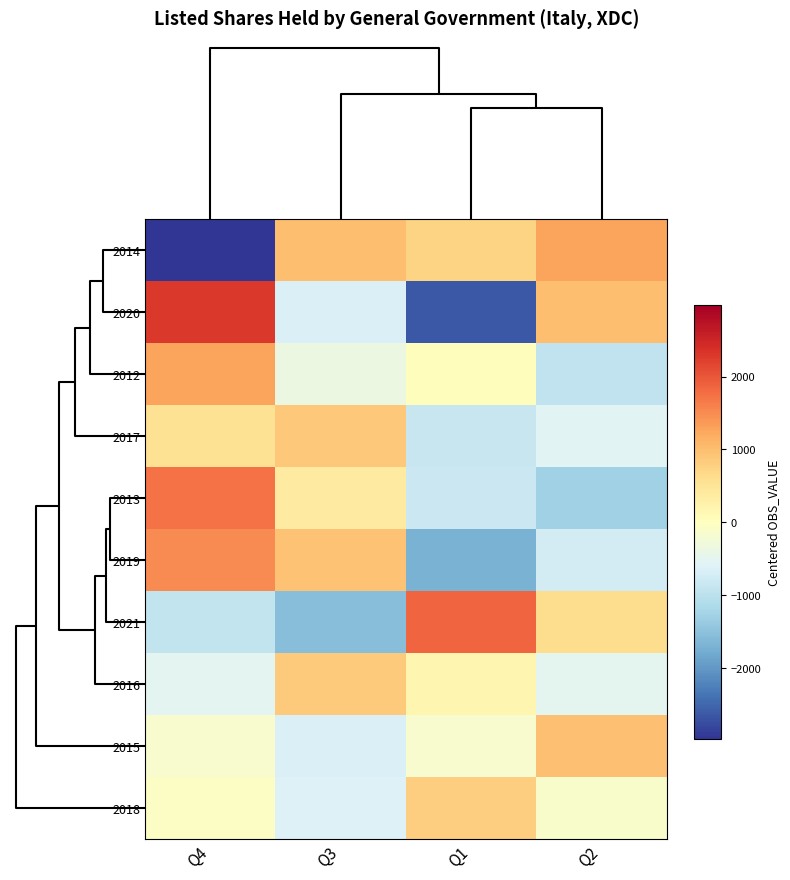

At how many categories does at least one series exceed 1484?

2